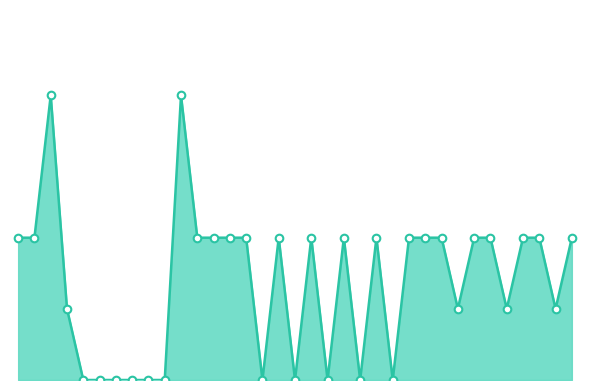

Does the chart have visible grid lines?

No